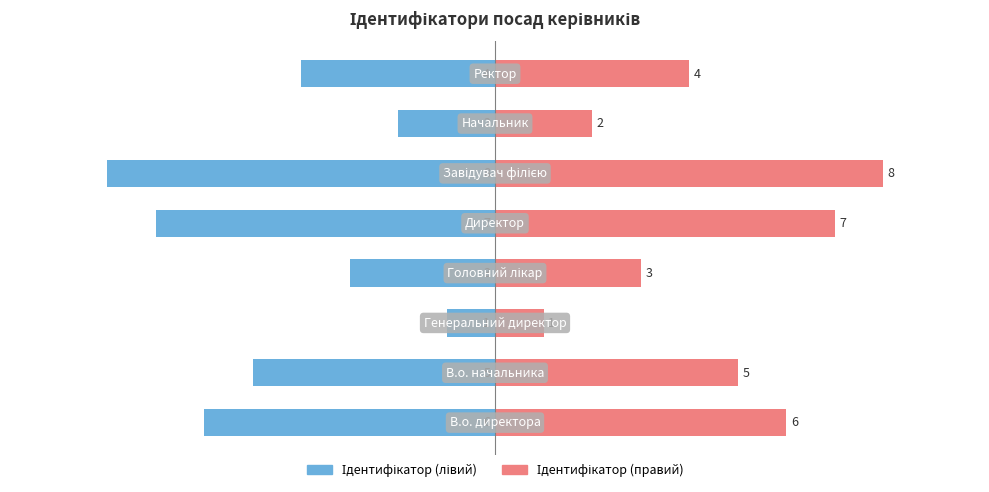

Which series changed the most between 4 and 5?

Ідентифікатор (лівий)